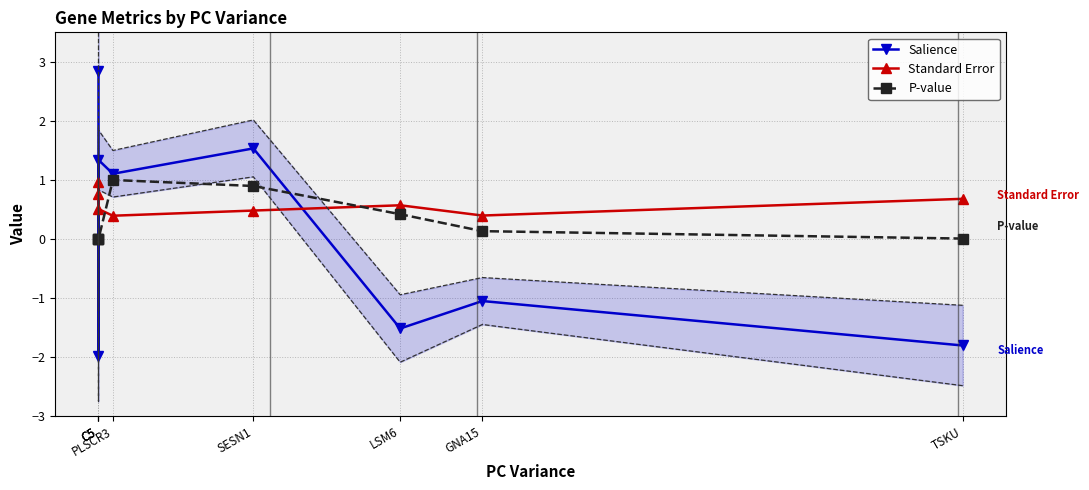

Read the Salience value at GNA15.

-1.1